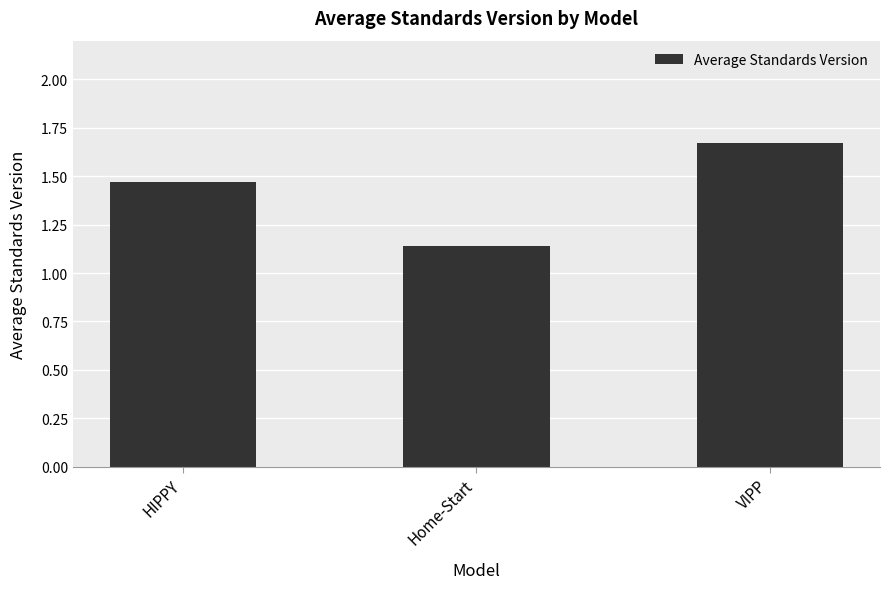

Between HIPPY and VIPP, which is larger?

VIPP